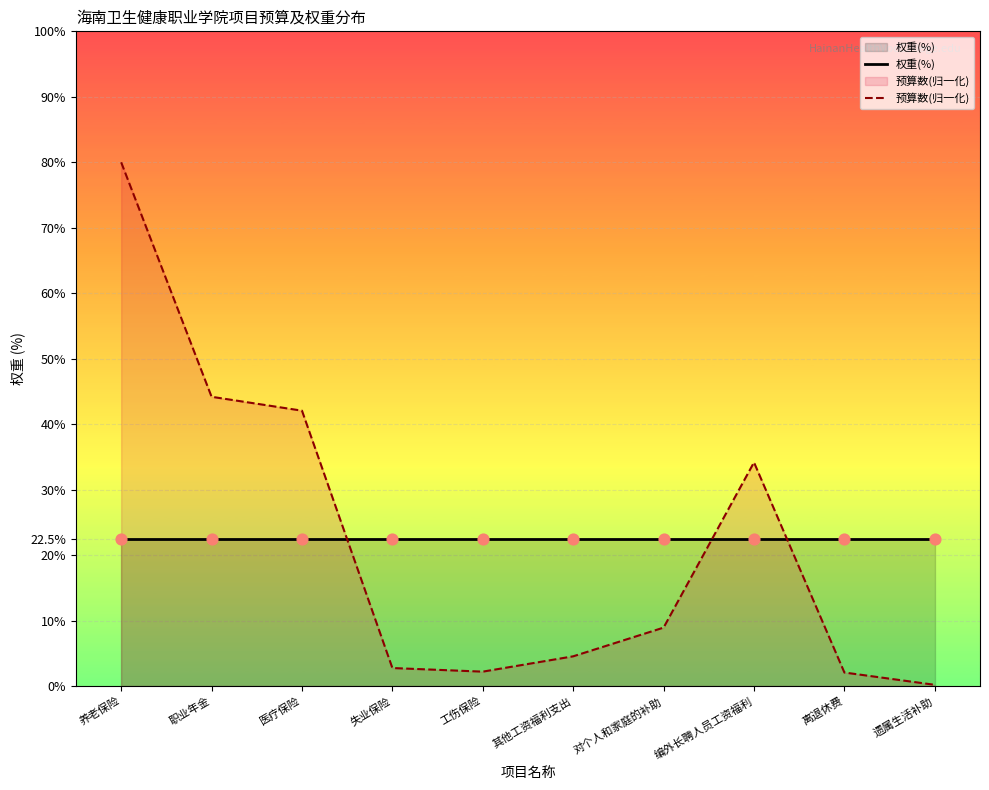

Which series has the largest Y range (max minus min)?

预算数(归一化)